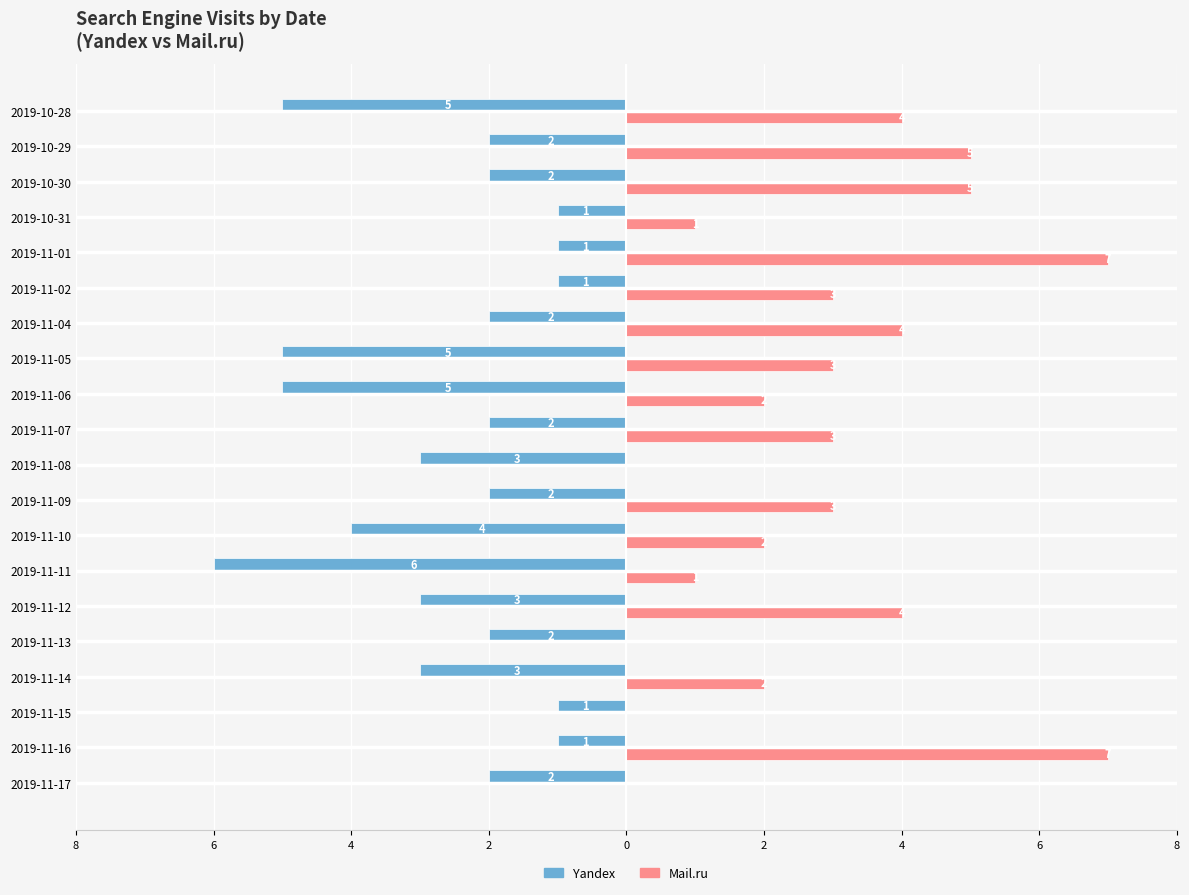

What are all the series names shown in the legend?

Yandex, Mail.ru